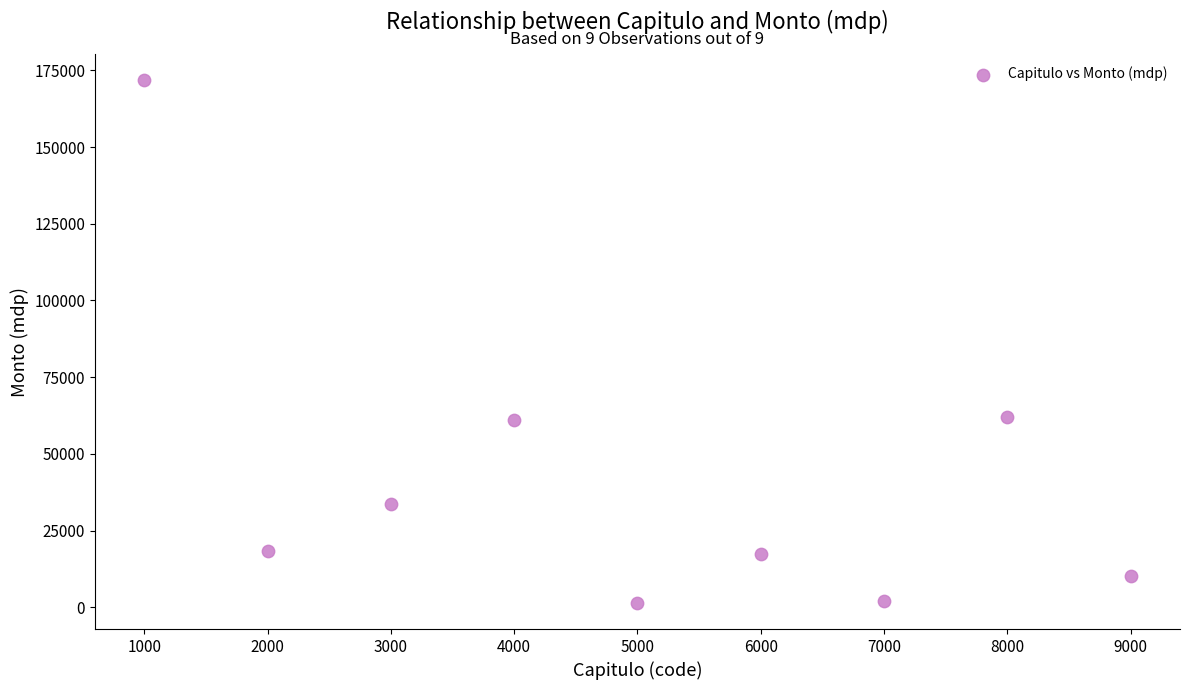

What is the average Y value?

41993